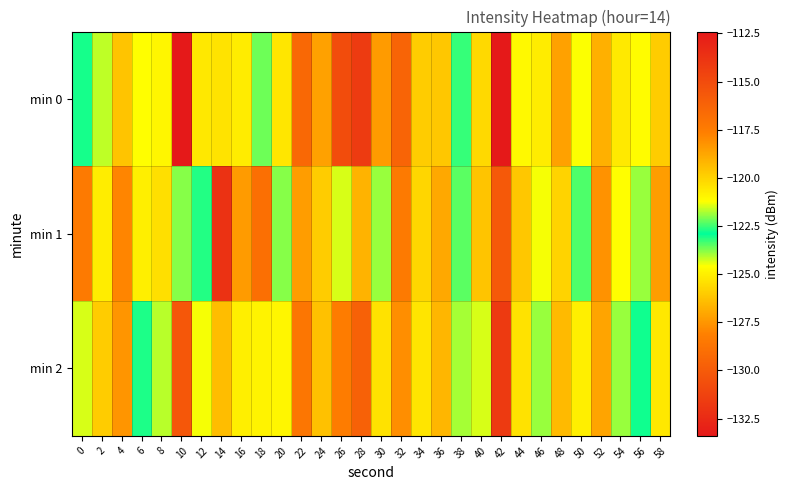

What is the total value across all series at 56?

-371.4